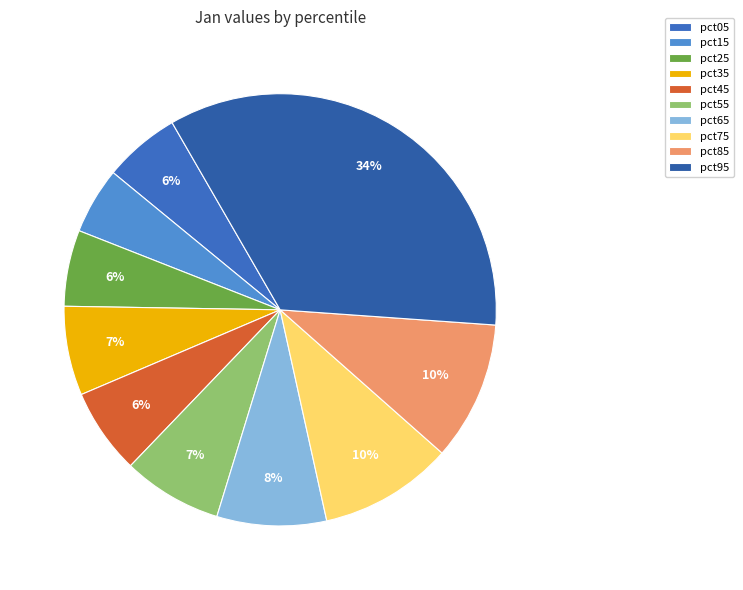

To the nearest percent, what percentage of the pie is pct55?

7%